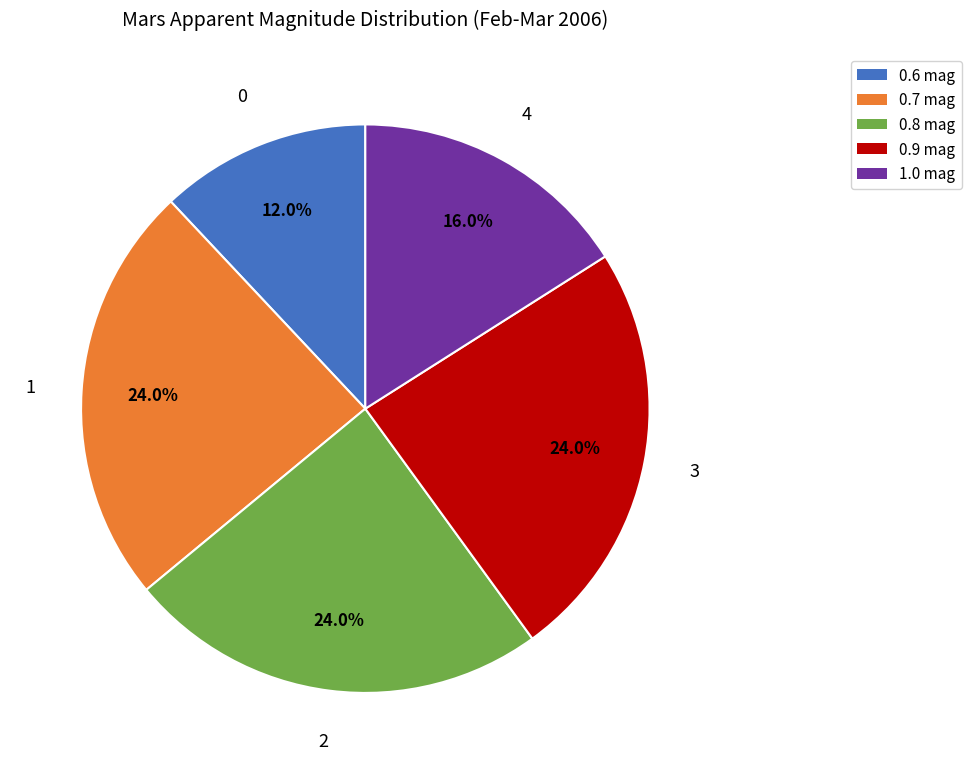

Does any single category account for the majority?

No